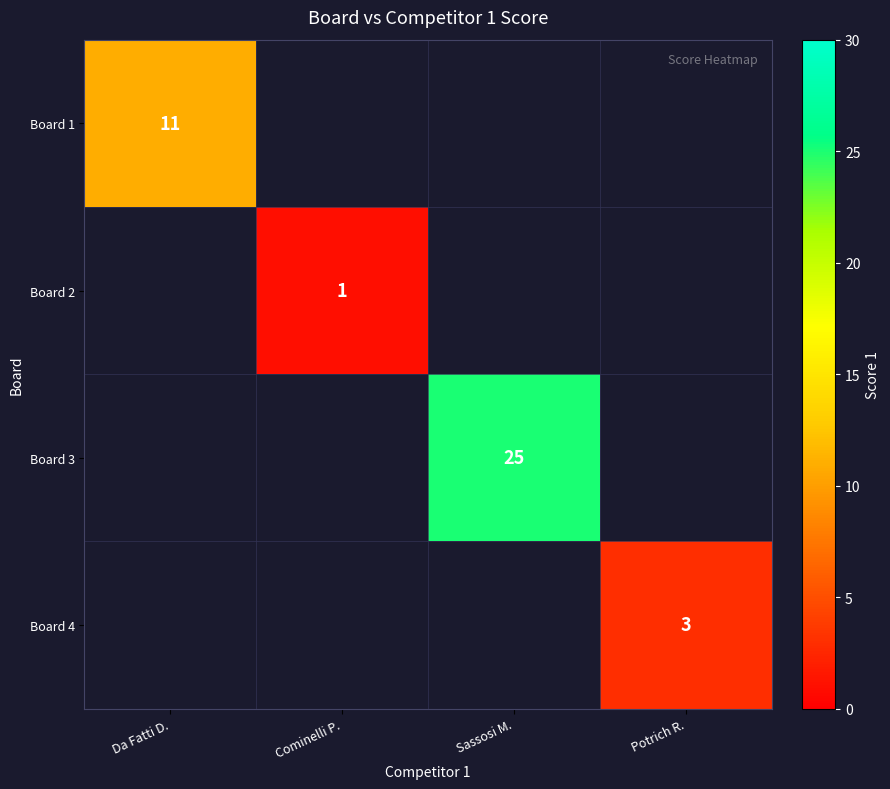

The Board 3 series shows 25 at Sassosi M.. True or false?

True